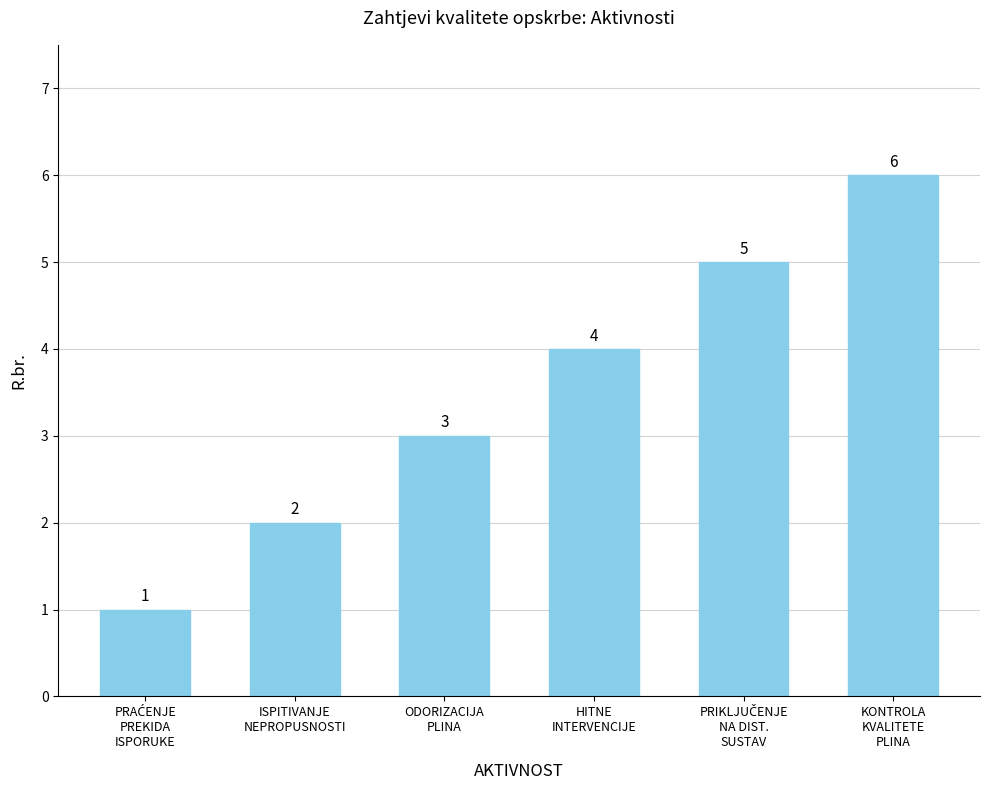

What is the difference between the maximum and minimum values?

5